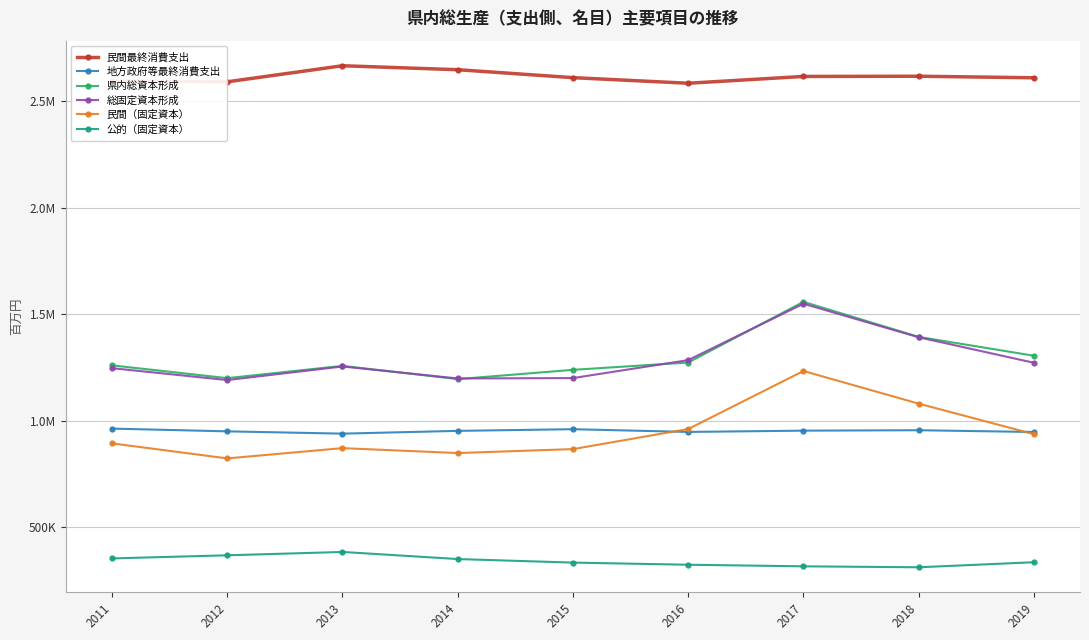

Does the chart display data point markers on the line(s)?

Yes